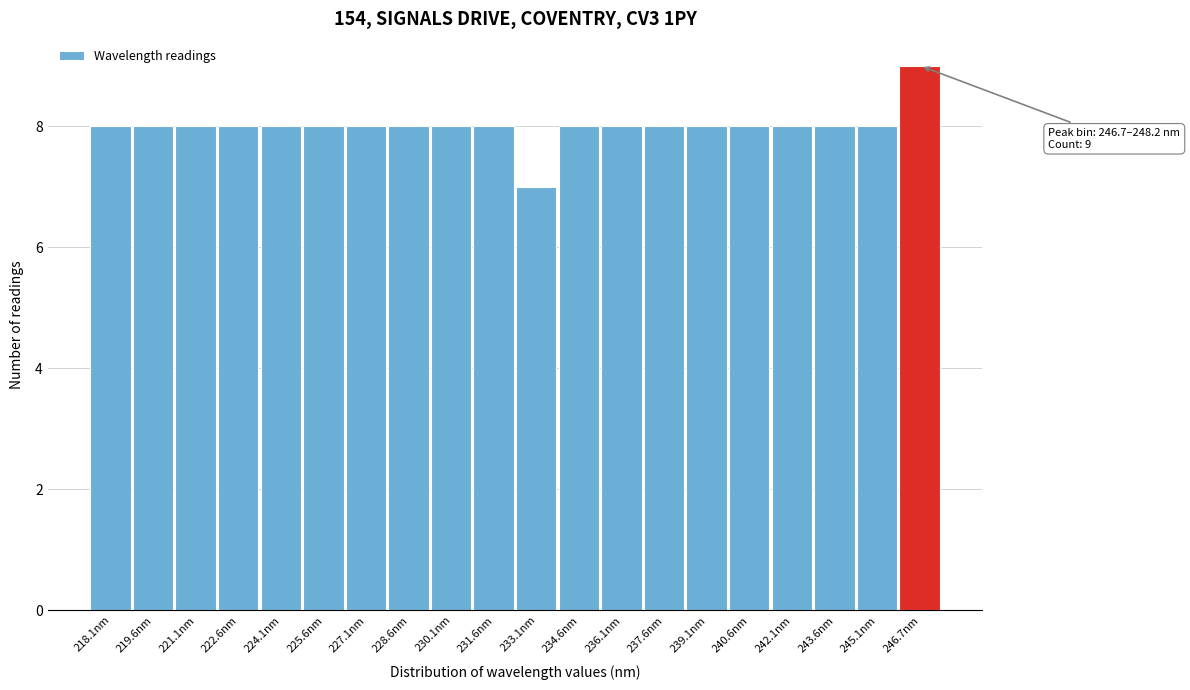

Reading left to right, list all the values displayed in this chart.

218.1nm=8	219.6nm=8	221.1nm=8	222.6nm=8	224.1nm=8	225.6nm=8	227.1nm=8	228.6nm=8	230.1nm=8	231.6nm=8	233.1nm=7	234.6nm=8	236.1nm=8	237.6nm=8	239.1nm=8	240.6nm=8	242.1nm=8	243.6nm=8	245.1nm=8	246.7nm=9